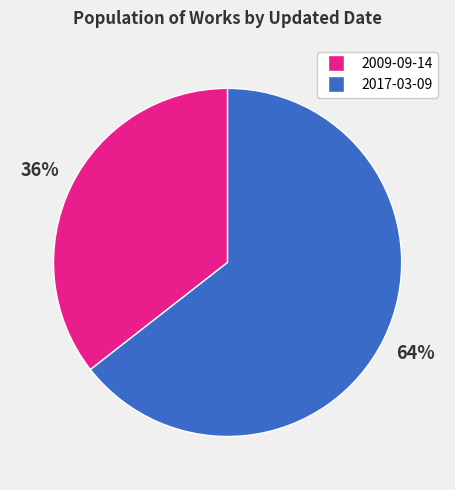

What is the ratio of the value at 2009-09-14 to the value at 2017-03-09?

0.6